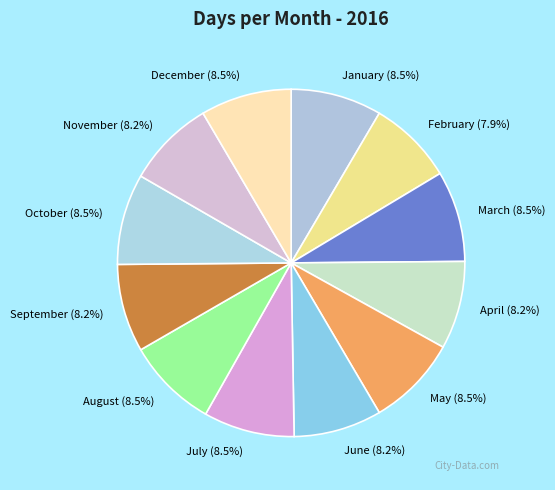

Does any single category account for the majority?

No